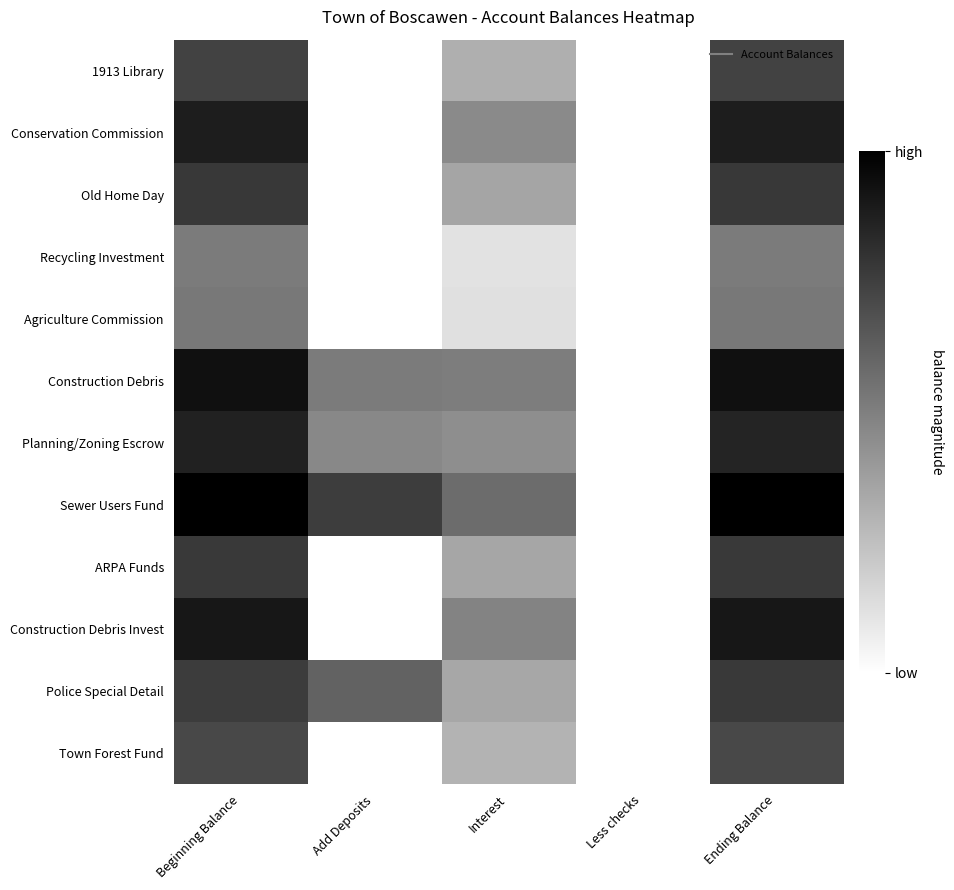

Which series has the widest spread of values?

Sewer Users Fund